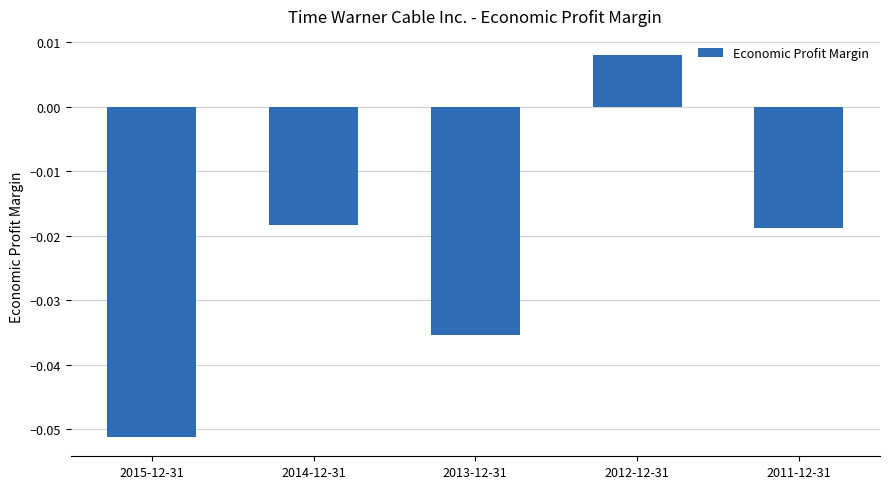

Where is the data nearest to the value 0?

2012-12-31